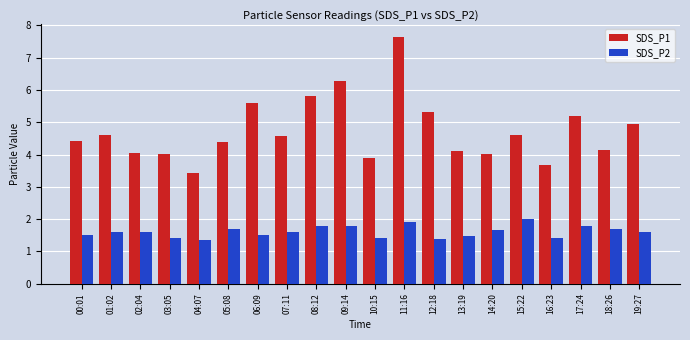

What is the difference between the maximum and minimum values in the SDS_P1 series?

4.2